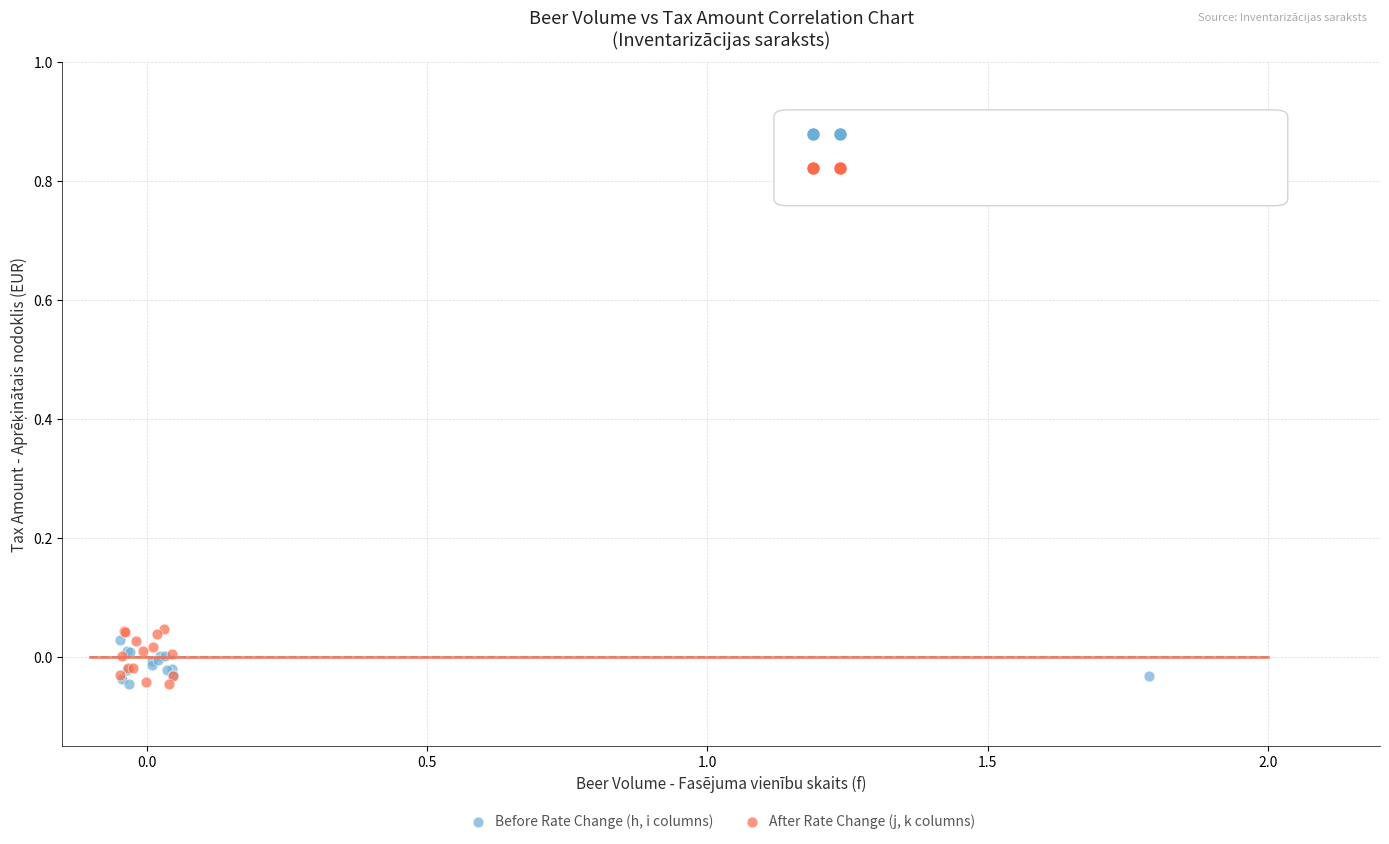

What are all the series names shown in the legend?

Before Rate Change (h, i columns), After Rate Change (j, k columns)